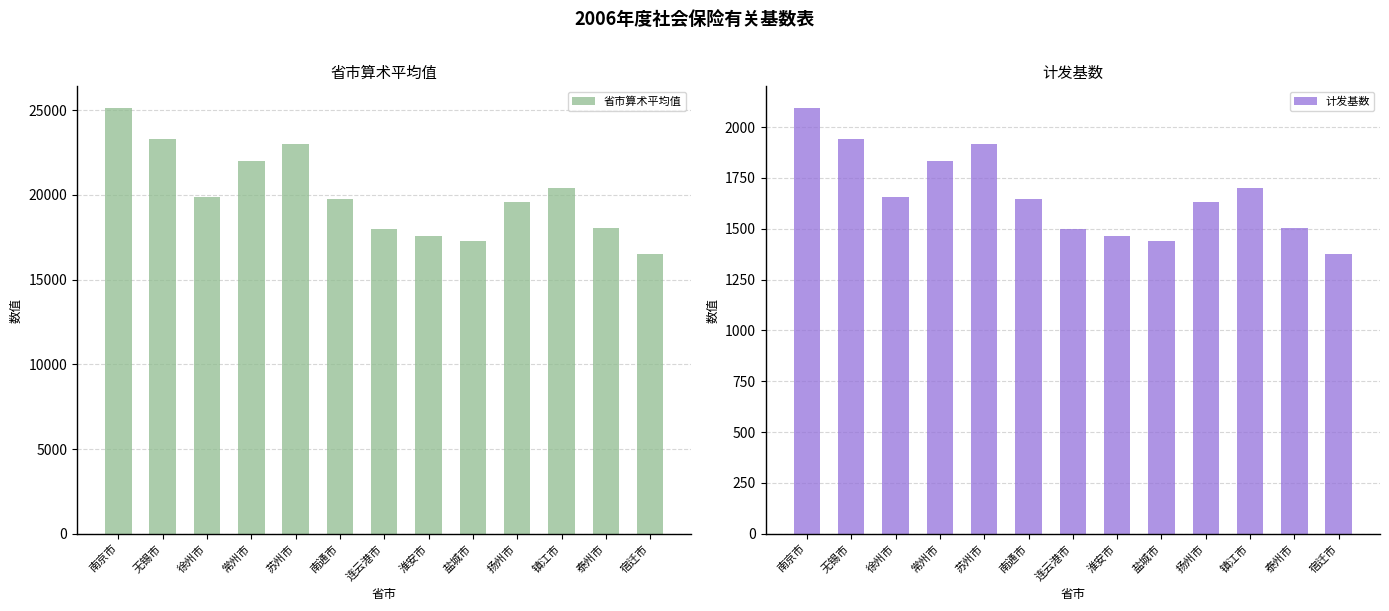

True or false: 计发基数 has a value of 2095.8 at 南京市.

True